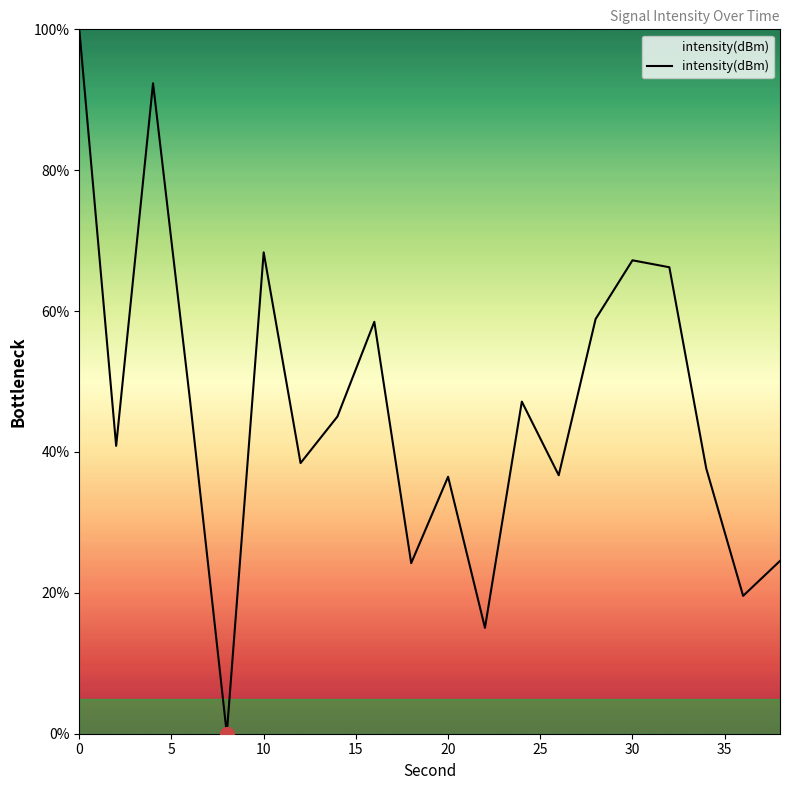

How many distinct data groups are displayed?

1